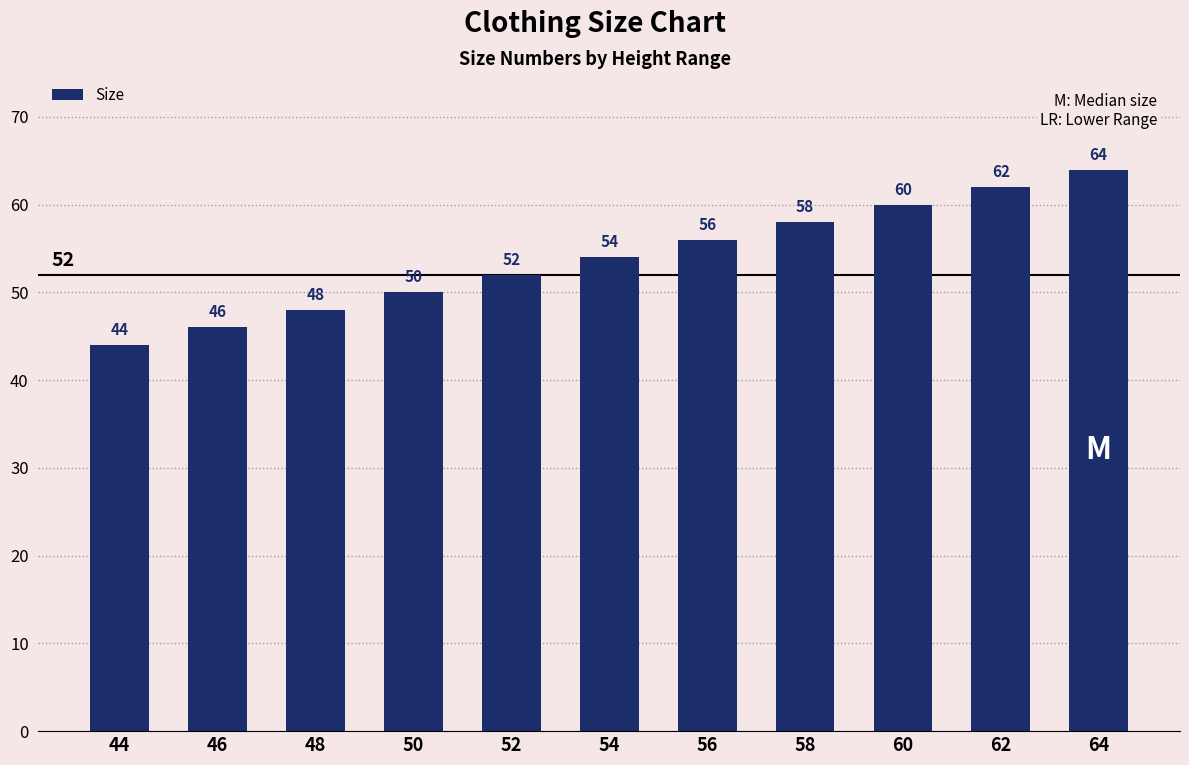

What is the change in value from 60 to 64?

+4